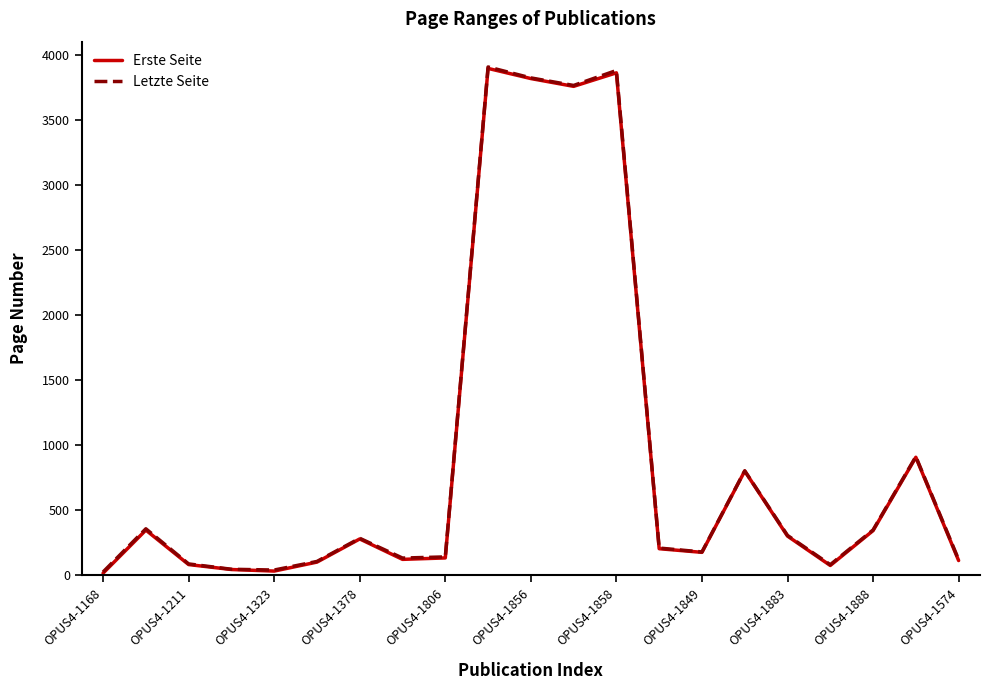

What is the greatest value displayed?

3910